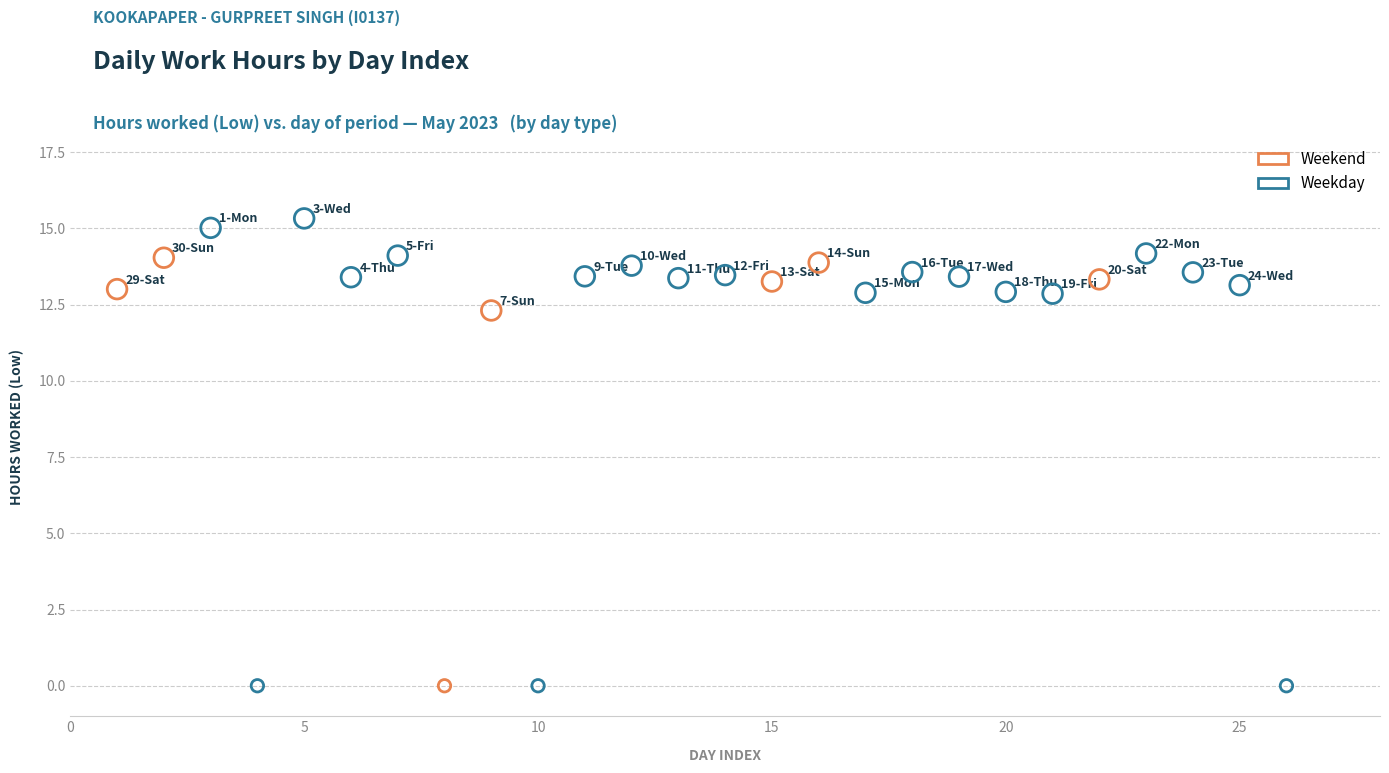

Which series has the widest spread of Y values?

Weekday